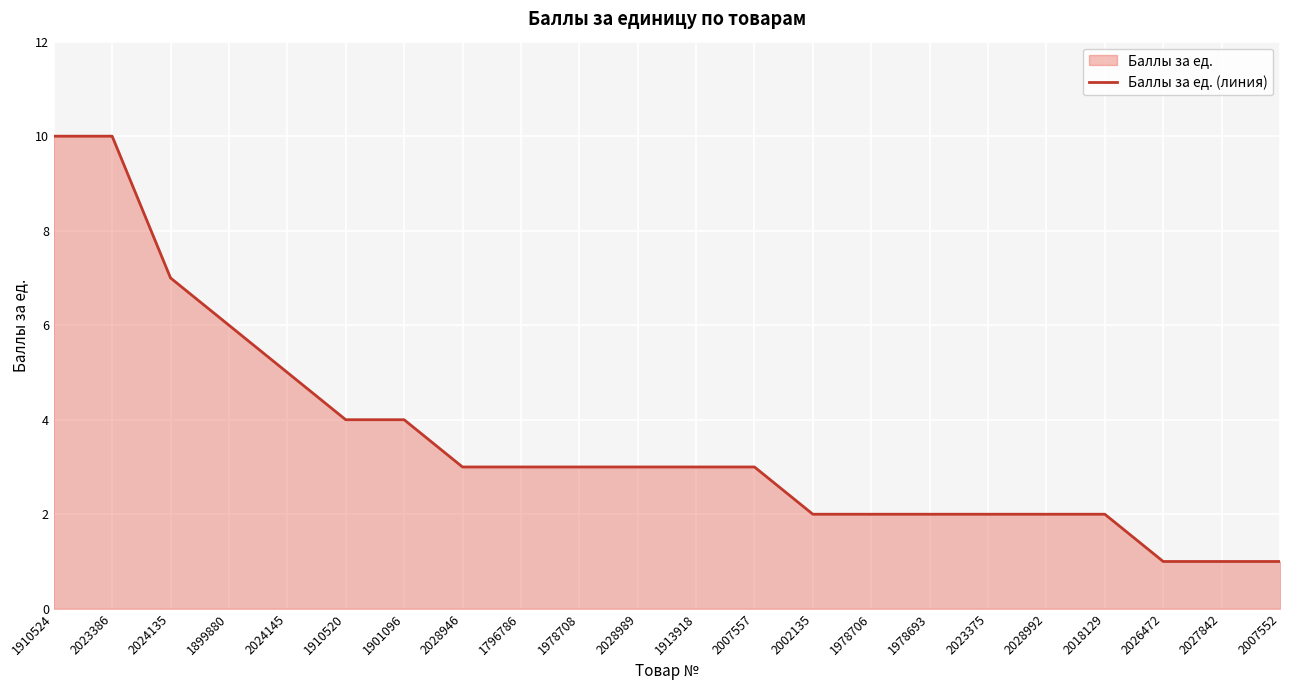

What is the smallest value displayed?

1